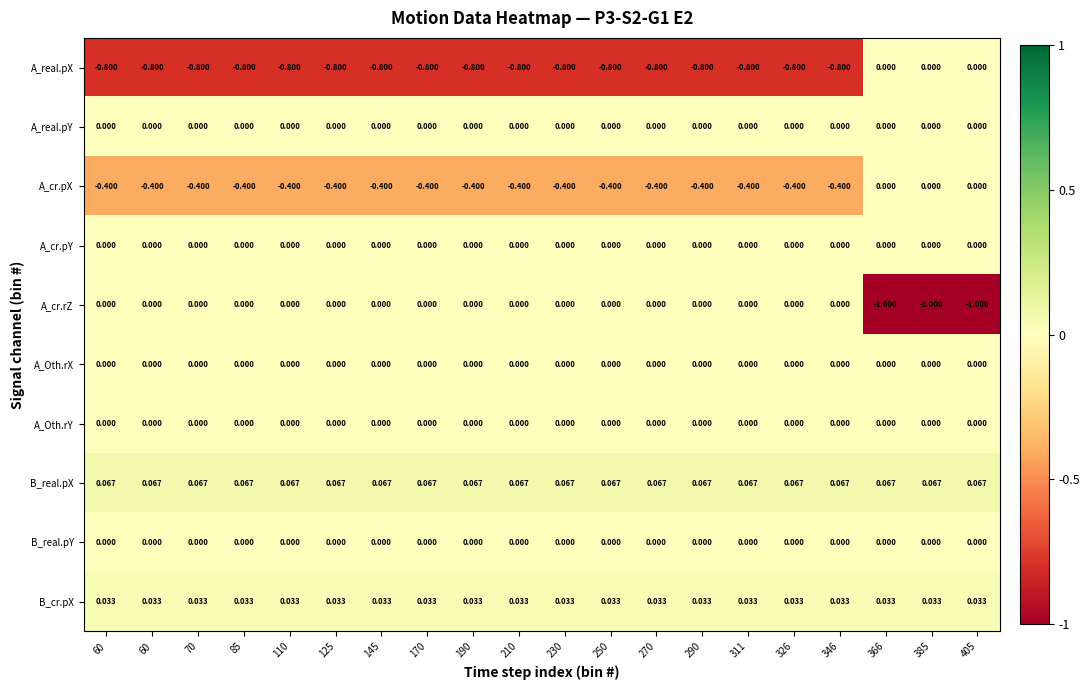

Which has a higher value, 311 or 346?

311